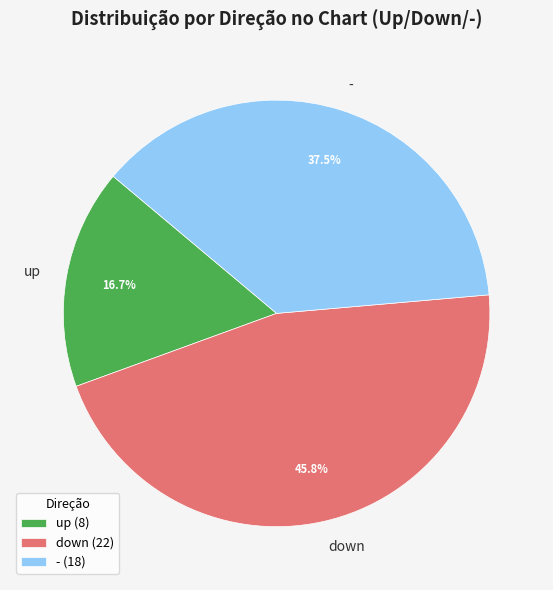

Does down account for over 50% of the chart?

No